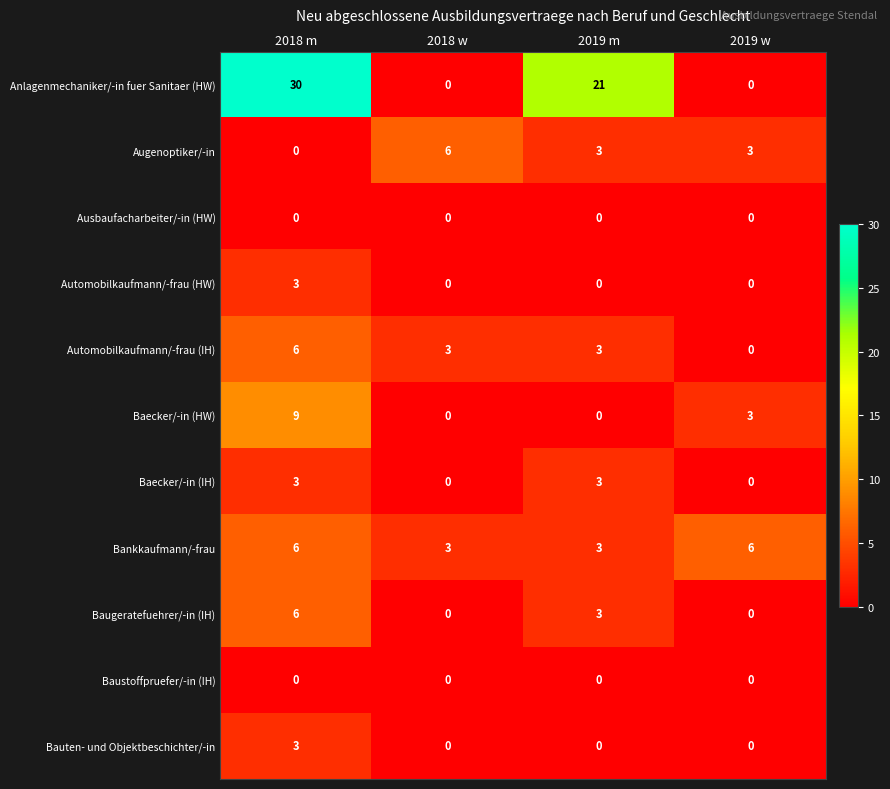

What is the total value across all series at 2018 w?

12